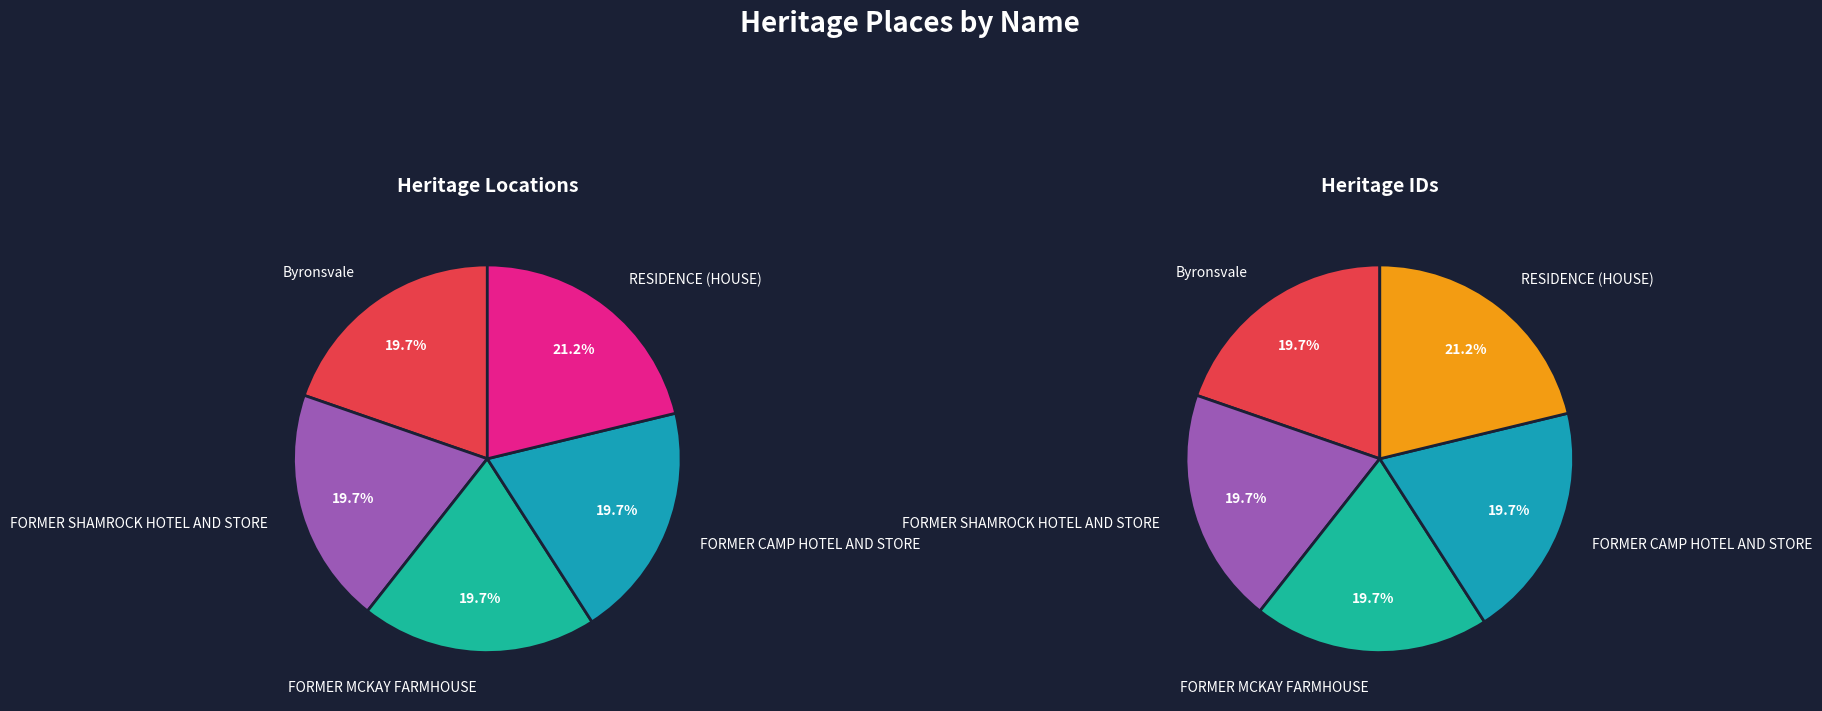

How many segments does this pie chart have?

5